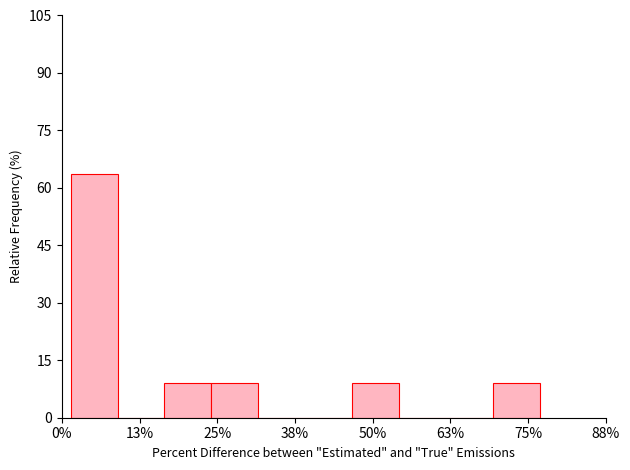

Around what value on the x-axis is the tallest bar? Give the approximate position of its centre, as read against the axis.

6